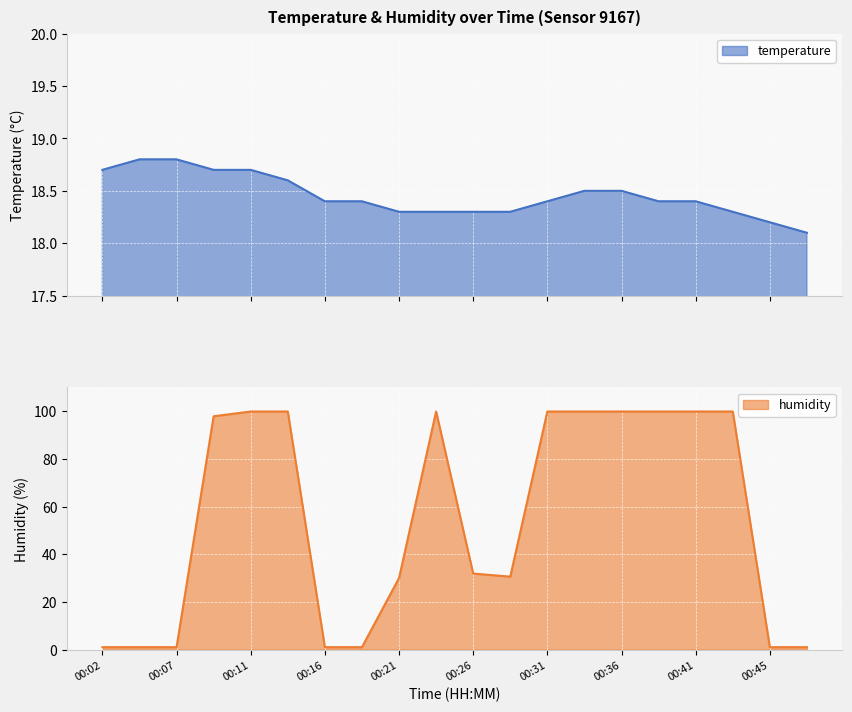

True or false: humidity has a value of 0.6 at 00:19.

False